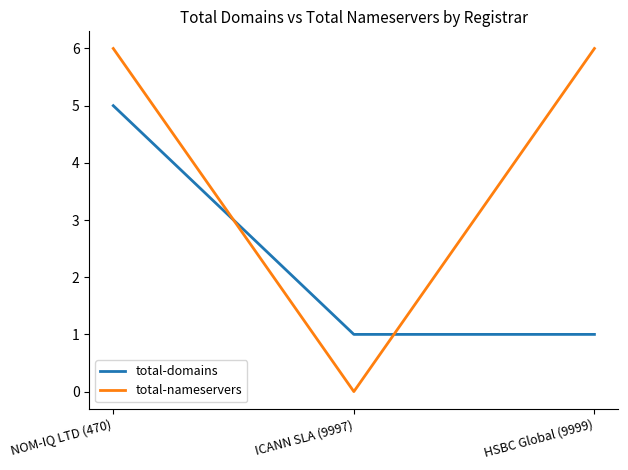

Read the total-domains value at ICANN SLA (9997).

1